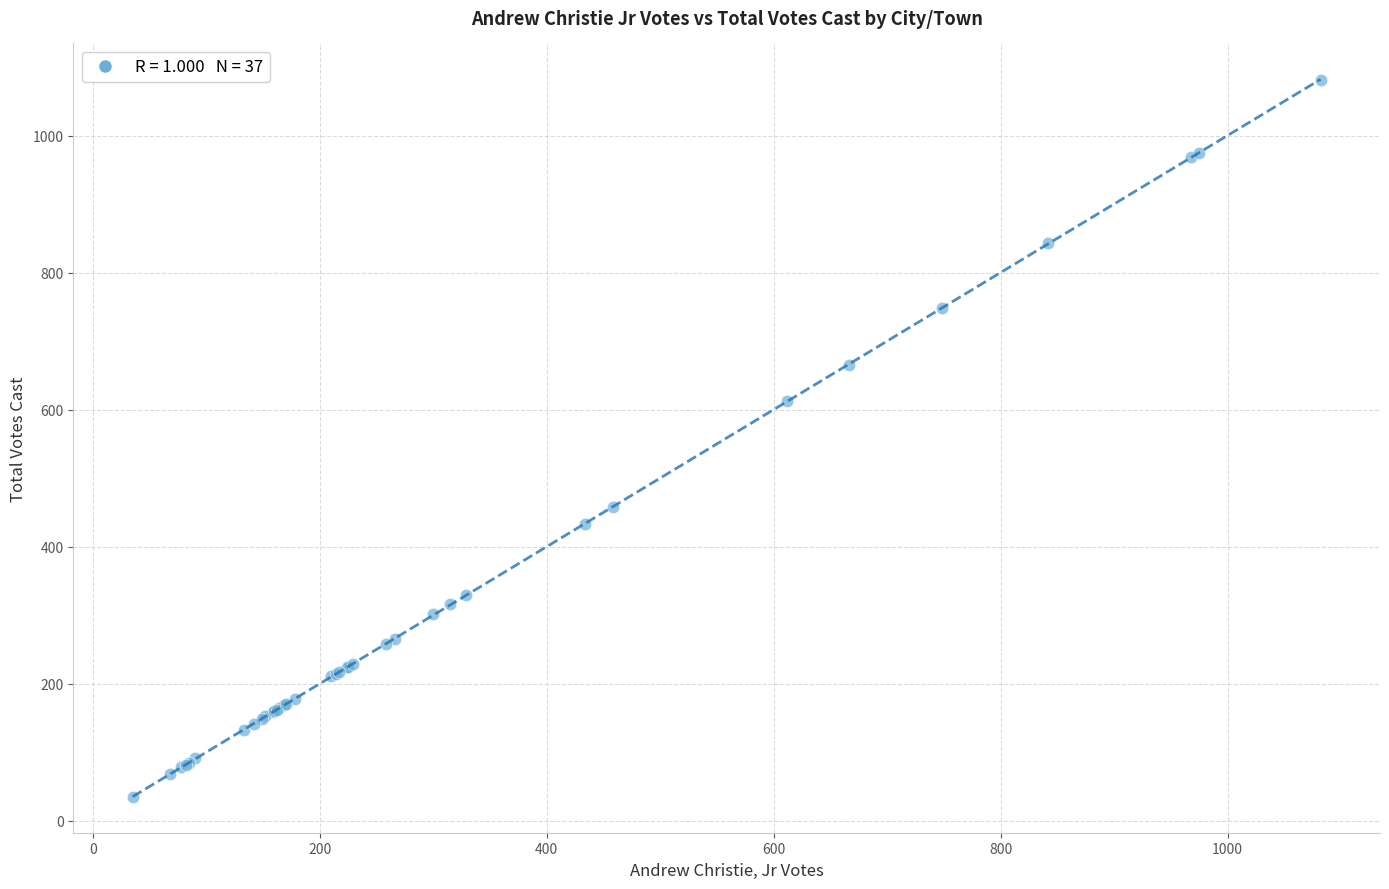

What Y value in the scatter plot is closest to 558?

613